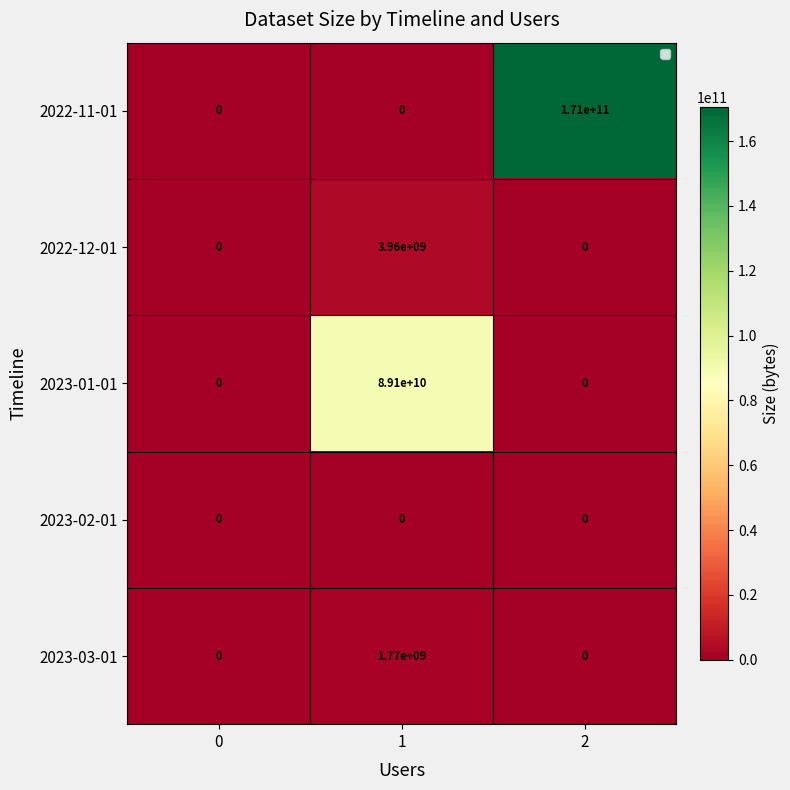

Count the number of data series in this chart.

5